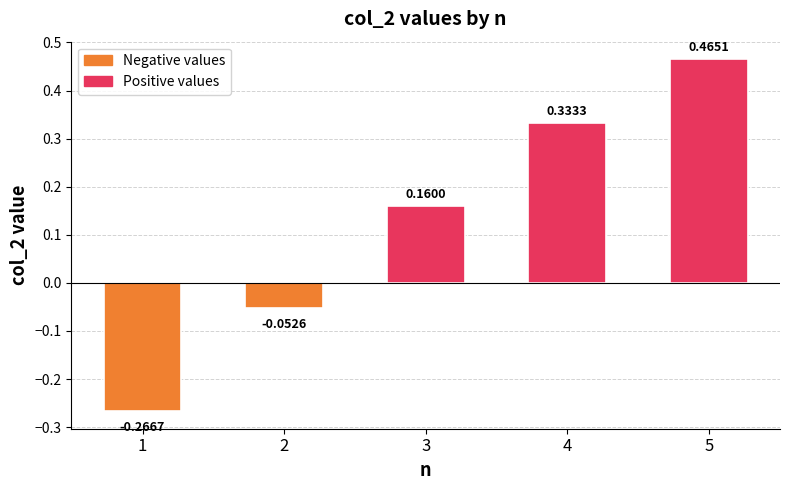

What is the sum of all values?

0.6